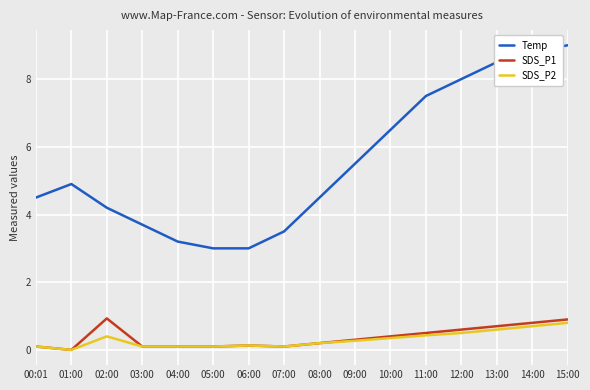

What is the maximum value for SDS_P1?

0.9